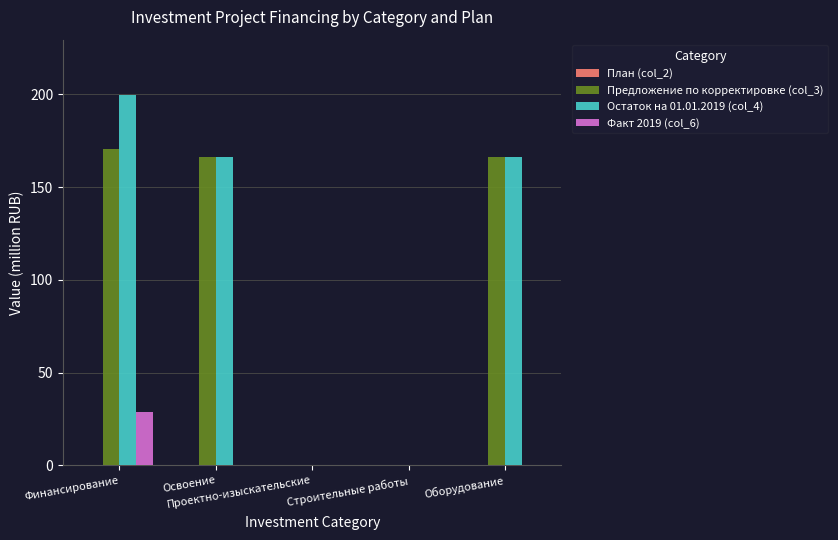

What is the total value across all series at Освоение?

332.5